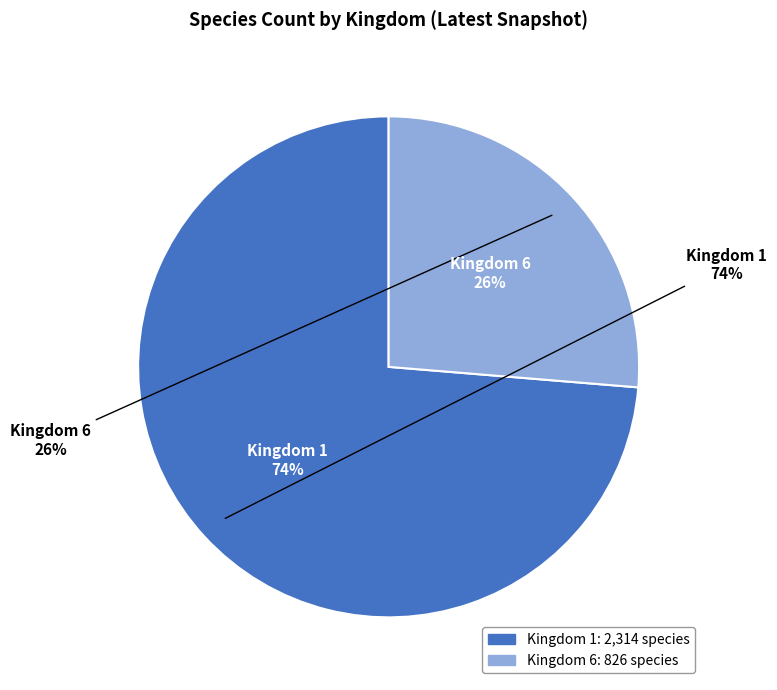

To the nearest percent, what percentage of the pie is 6?

26%